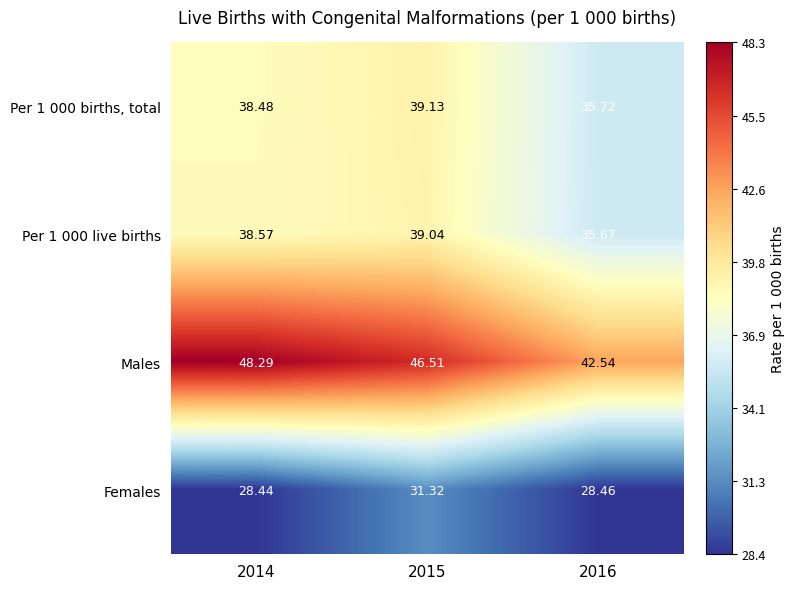

Between 2015 and 2016, which series saw the biggest shift?

Males